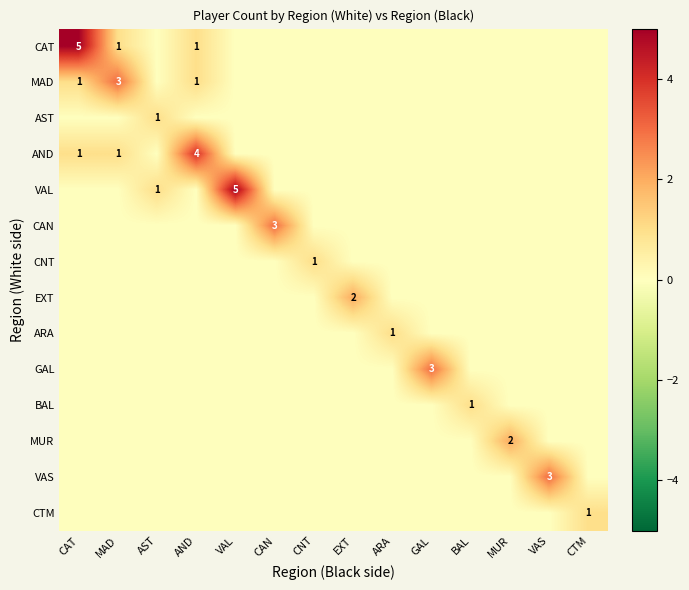

What is the total value across all series at VAS?

3